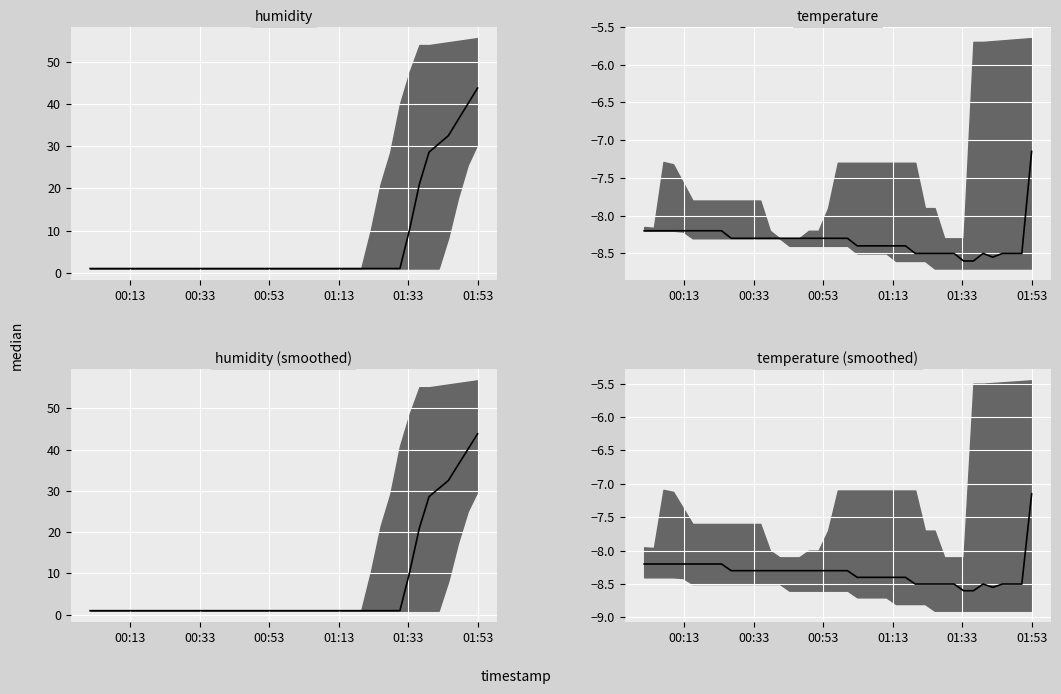

What is the average value of the humidity median series?

6.9